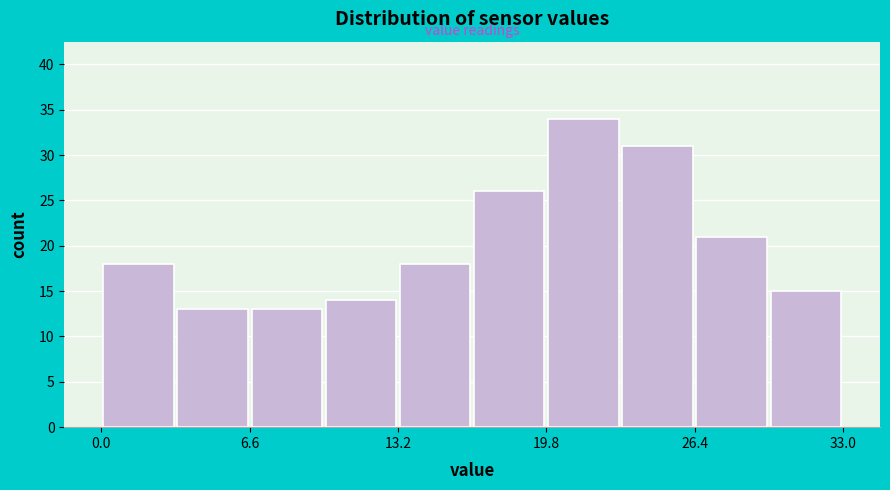

Read against the x-axis, roughly where is the centre of the tallest bar?

21